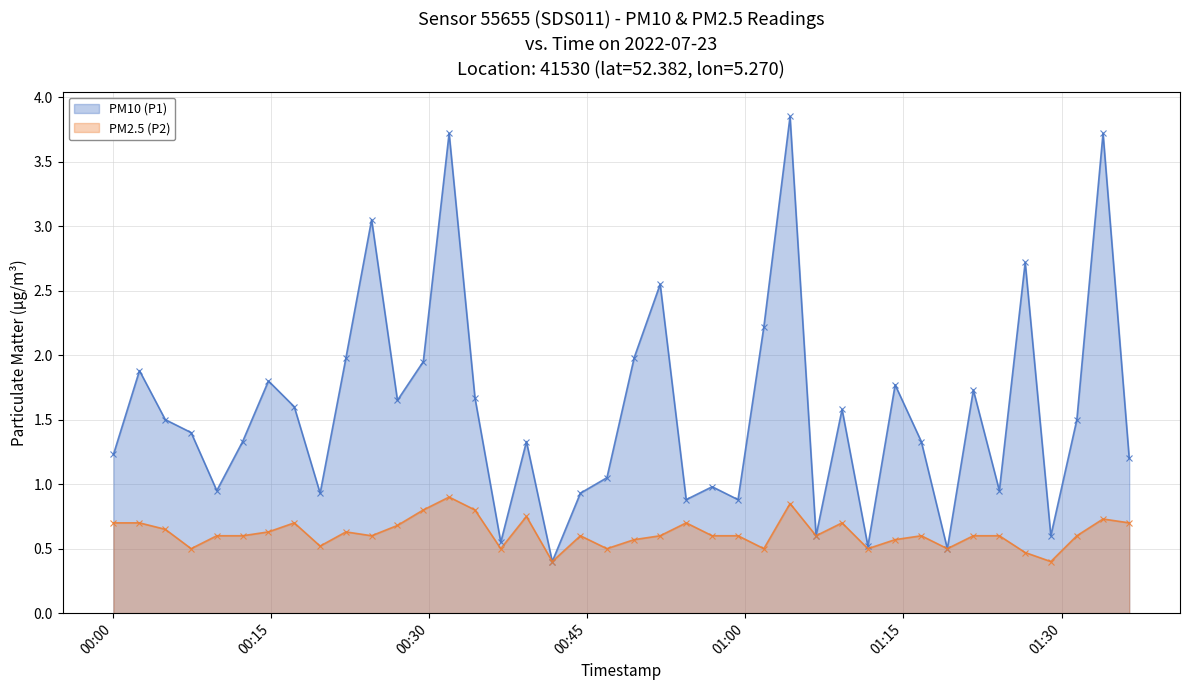

What is the sum of all PM10 (P1) values?

63.0